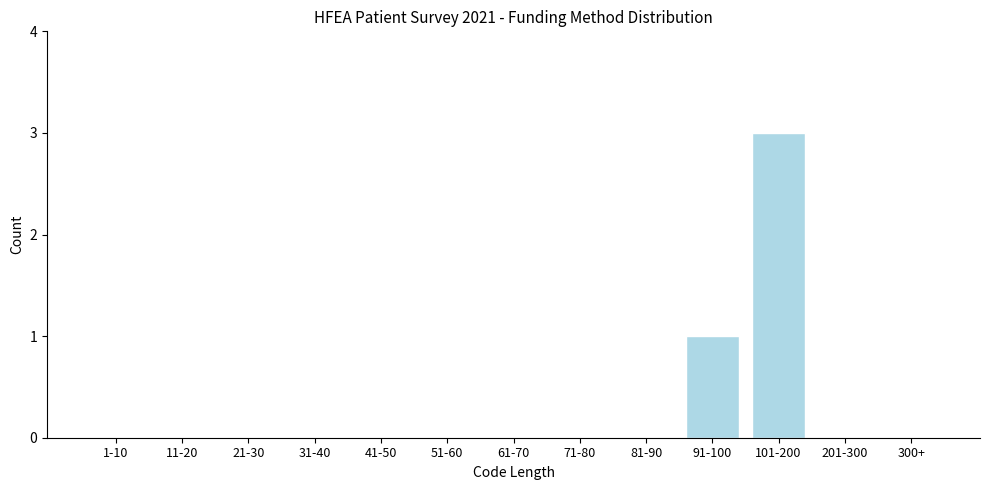

Reading left to right, what are all the values shown in this chart?

1-10=0	11-20=0	21-30=0	31-40=0	41-50=0	51-60=0	61-70=0	71-80=0	81-90=0	91-100=1	101-200=3	201-300=0	300+=0